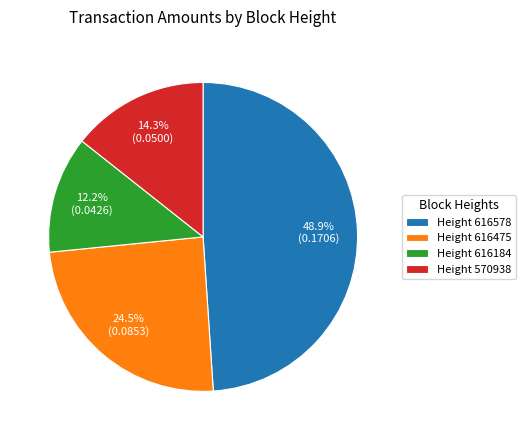

Which has a higher value, Height 616184 or Height 616475?

Height 616475